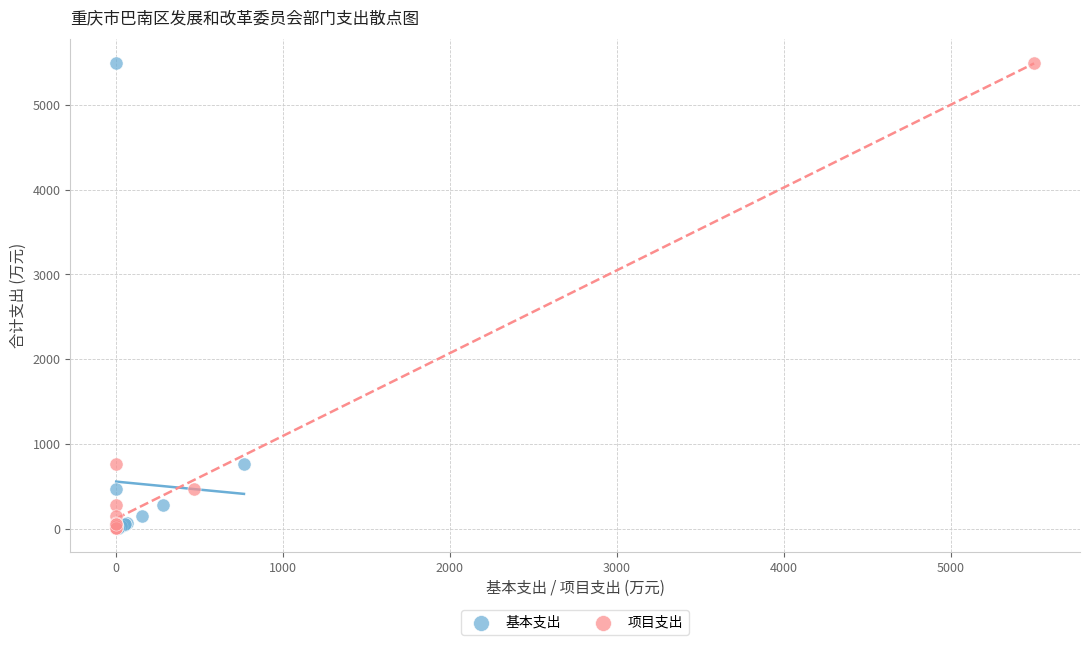

What are all the series names shown in the legend?

基本支出, 项目支出